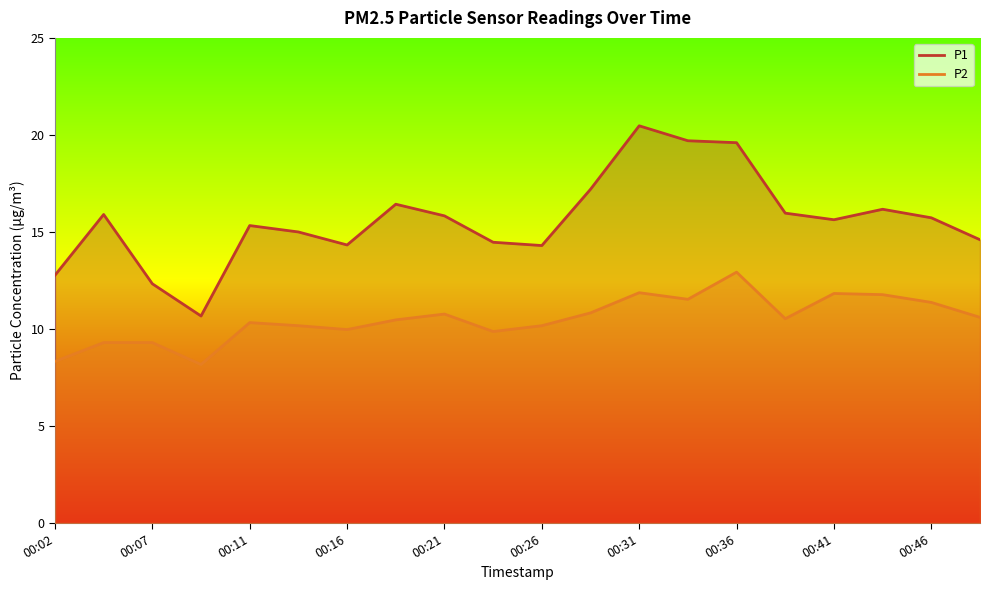

How many data points in P1 are above 15?

12